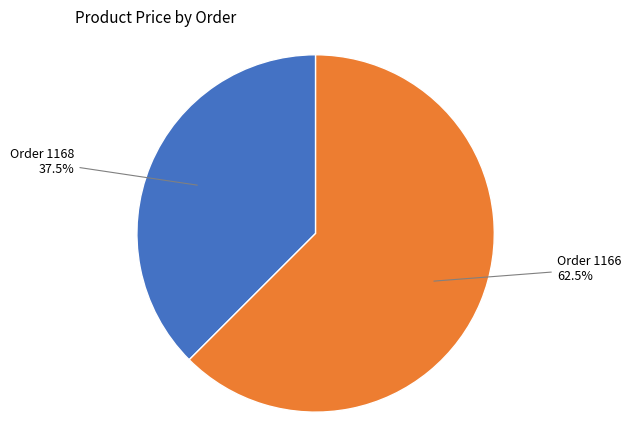

Rank the categories by value from highest to lowest.

Order 1166, Order 1168